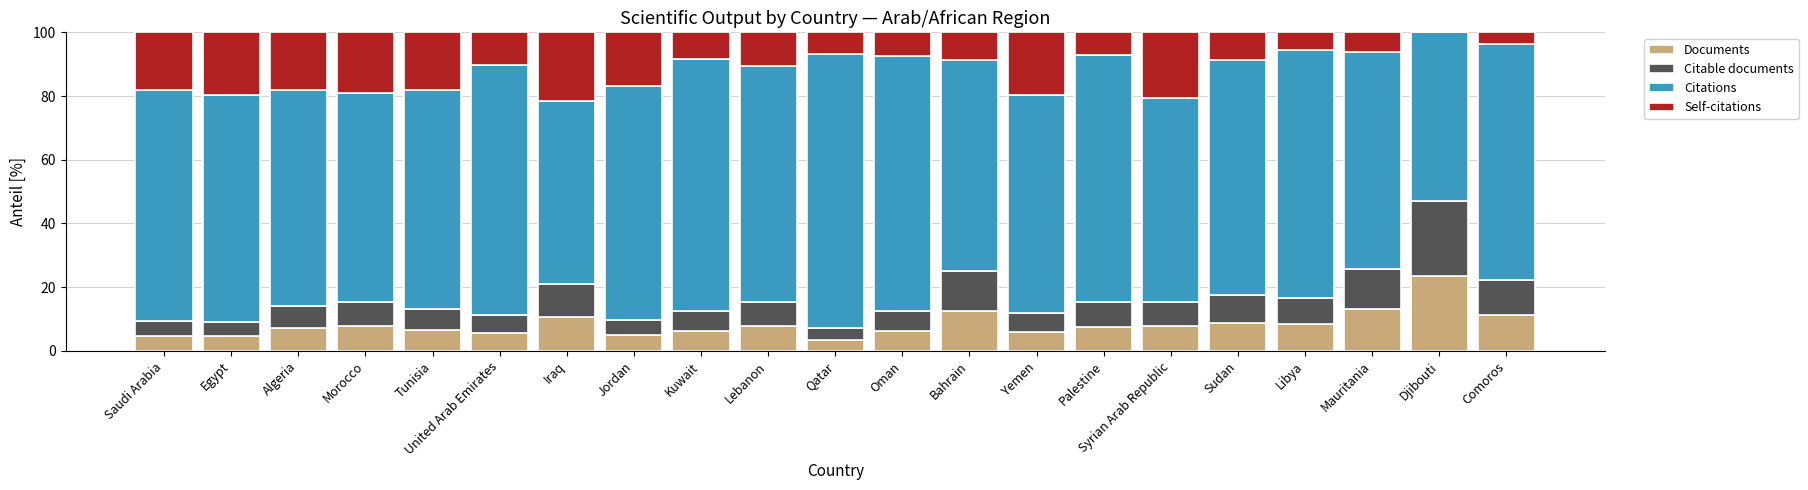

What is the highest value of the Documents series?

23.5